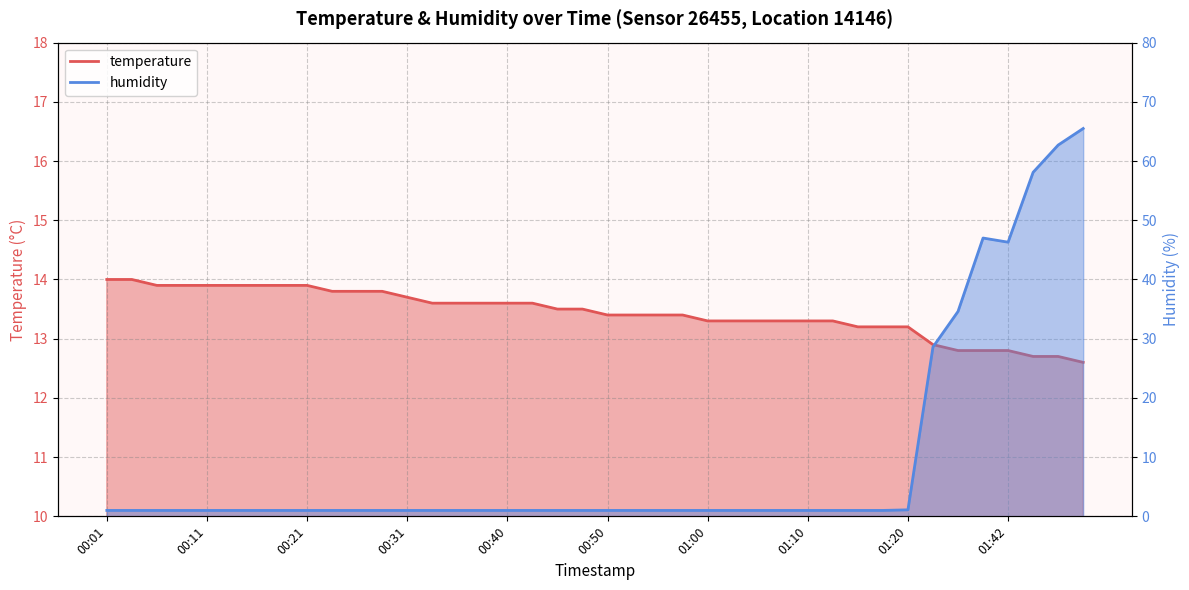

What are all the series names shown in the legend?

temperature, humidity